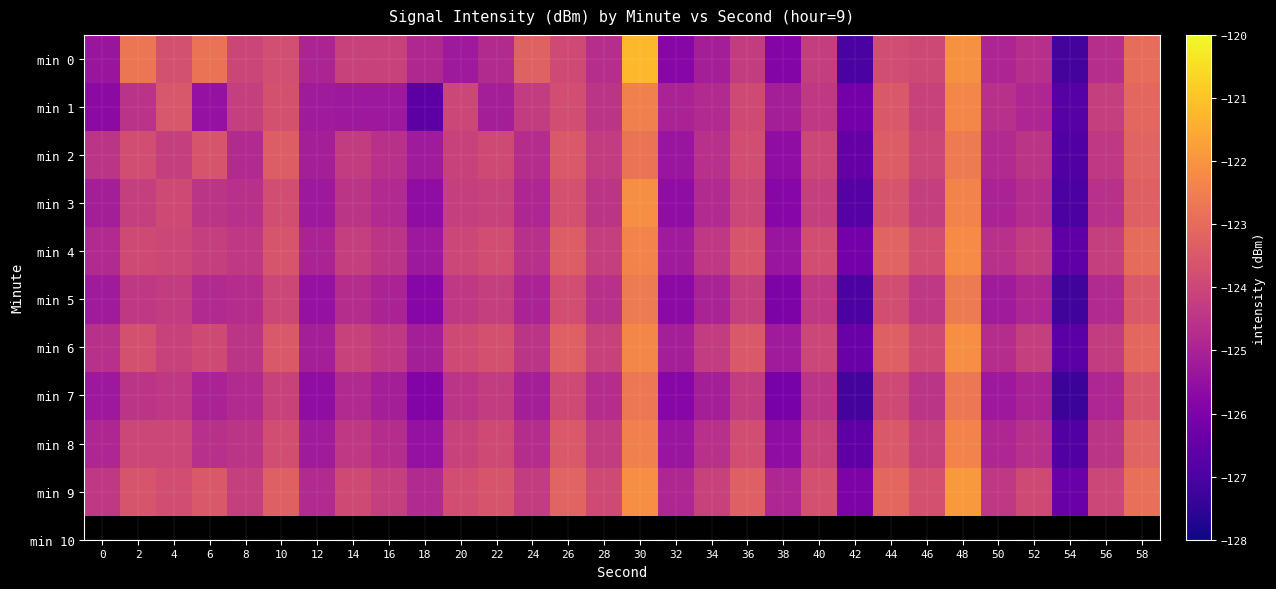

Reading right to left, extract all data points from this chart.

min 0: 58=-123.0	56=-124.7	54=-127.1	52=-124.6	50=-124.9	48=-122.1	46=-123.9	44=-123.8	42=-127.0	40=-124.2	38=-125.8	36=-124.3	34=-125.1	32=-125.8	30=-121.2	28=-124.7	26=-123.9	24=-123.2	22=-124.8	20=-125.3	18=-124.8	16=-124.1	14=-124.1	12=-124.9	10=-123.8	8=-124.0	6=-122.8	4=-123.8	2=-122.8	0=-125.4
min 1: 58=-123.1	56=-124.2	54=-126.8	52=-124.9	50=-124.6	48=-122.3	46=-124.1	44=-123.5	42=-126.2	40=-124.4	38=-125.1	36=-123.9	34=-124.8	32=-125.0	30=-122.5	28=-124.5	26=-123.8	24=-124.3	22=-125.1	20=-124.0	18=-126.7	16=-125.3	14=-125.3	12=-125.2	10=-123.7	8=-124.2	6=-125.5	4=-123.5	2=-124.5	0=-125.7
min 2: 58=-123.2	56=-124.4	54=-126.9	52=-124.5	50=-124.8	48=-122.6	46=-124.0	44=-123.4	42=-126.5	40=-124.0	38=-125.6	36=-123.8	34=-124.6	32=-125.4	30=-122.8	28=-124.3	26=-123.5	24=-124.7	22=-123.9	20=-124.1	18=-125.2	16=-124.6	14=-124.3	12=-125.1	10=-123.4	8=-124.8	6=-123.6	4=-124.2	2=-123.8	0=-124.5
min 3: 58=-123.3	56=-124.6	54=-127.0	52=-124.7	50=-125.0	48=-122.4	46=-124.2	44=-123.6	42=-126.8	40=-124.2	38=-125.8	36=-124.0	34=-124.8	32=-125.6	30=-122.1	28=-124.5	26=-123.7	24=-124.9	22=-124.1	20=-124.2	18=-125.6	16=-124.8	14=-124.5	12=-125.3	10=-123.8	8=-124.6	6=-124.5	4=-123.9	2=-124.2	0=-125.1
min 4: 58=-123.0	56=-124.2	54=-126.6	52=-124.3	50=-124.6	48=-122.2	46=-123.8	44=-123.2	42=-126.2	40=-123.8	38=-125.4	36=-123.6	34=-124.4	32=-125.2	30=-122.4	28=-124.2	26=-123.4	24=-124.6	22=-123.8	20=-124.0	18=-125.3	16=-124.5	14=-124.2	12=-125.0	10=-123.6	8=-124.4	6=-124.2	4=-124.0	2=-123.9	0=-124.8
min 5: 58=-123.5	56=-124.8	54=-127.2	52=-124.9	50=-125.2	48=-122.6	46=-124.4	44=-123.8	42=-127.0	40=-124.4	38=-126.0	36=-124.2	34=-125.0	32=-125.7	30=-122.6	28=-124.6	26=-123.8	24=-125.0	22=-124.2	20=-124.4	18=-125.8	16=-125.0	14=-124.7	12=-125.5	10=-124.0	8=-124.7	6=-124.8	4=-124.3	2=-124.4	0=-125.2
min 6: 58=-123.1	56=-124.3	54=-126.7	52=-124.2	50=-124.7	48=-122.1	46=-123.9	44=-123.3	42=-126.4	40=-124.0	38=-125.2	36=-123.5	34=-124.3	32=-125.1	30=-122.3	28=-124.1	26=-123.3	24=-124.5	22=-123.7	20=-123.9	18=-125.1	16=-124.4	14=-124.1	12=-125.1	10=-123.5	8=-124.5	6=-123.9	4=-124.1	2=-123.7	0=-124.6
min 7: 58=-123.6	56=-124.9	54=-127.3	52=-125.0	50=-125.3	48=-122.7	46=-124.5	44=-123.9	42=-127.1	40=-124.5	38=-126.1	36=-124.3	34=-125.1	32=-125.8	30=-122.7	28=-124.7	26=-123.9	24=-125.1	22=-124.3	20=-124.5	18=-125.9	16=-125.1	14=-124.8	12=-125.6	10=-124.1	8=-124.8	6=-125.0	4=-124.4	2=-124.5	0=-125.3
min 8: 58=-123.2	56=-124.5	54=-126.9	52=-124.6	50=-124.9	48=-122.4	46=-124.1	44=-123.5	42=-126.6	40=-124.1	38=-125.6	36=-123.8	34=-124.6	32=-125.4	30=-122.5	28=-124.3	26=-123.5	24=-124.7	22=-123.9	20=-124.1	18=-125.5	16=-124.7	14=-124.4	12=-125.2	10=-123.8	8=-124.5	6=-124.6	4=-124.0	2=-124.0	0=-124.9
min 9: 58=-122.9	56=-124.0	54=-126.4	52=-123.9	50=-124.4	48=-121.9	46=-123.7	44=-123.1	42=-126.0	40=-123.7	38=-124.9	36=-123.3	34=-124.1	32=-124.9	30=-122.1	28=-123.9	26=-123.2	24=-124.3	22=-123.6	20=-123.8	18=-124.8	16=-124.2	14=-123.9	12=-124.8	10=-123.3	8=-124.2	6=-123.5	4=-123.8	2=-123.6	0=-124.4